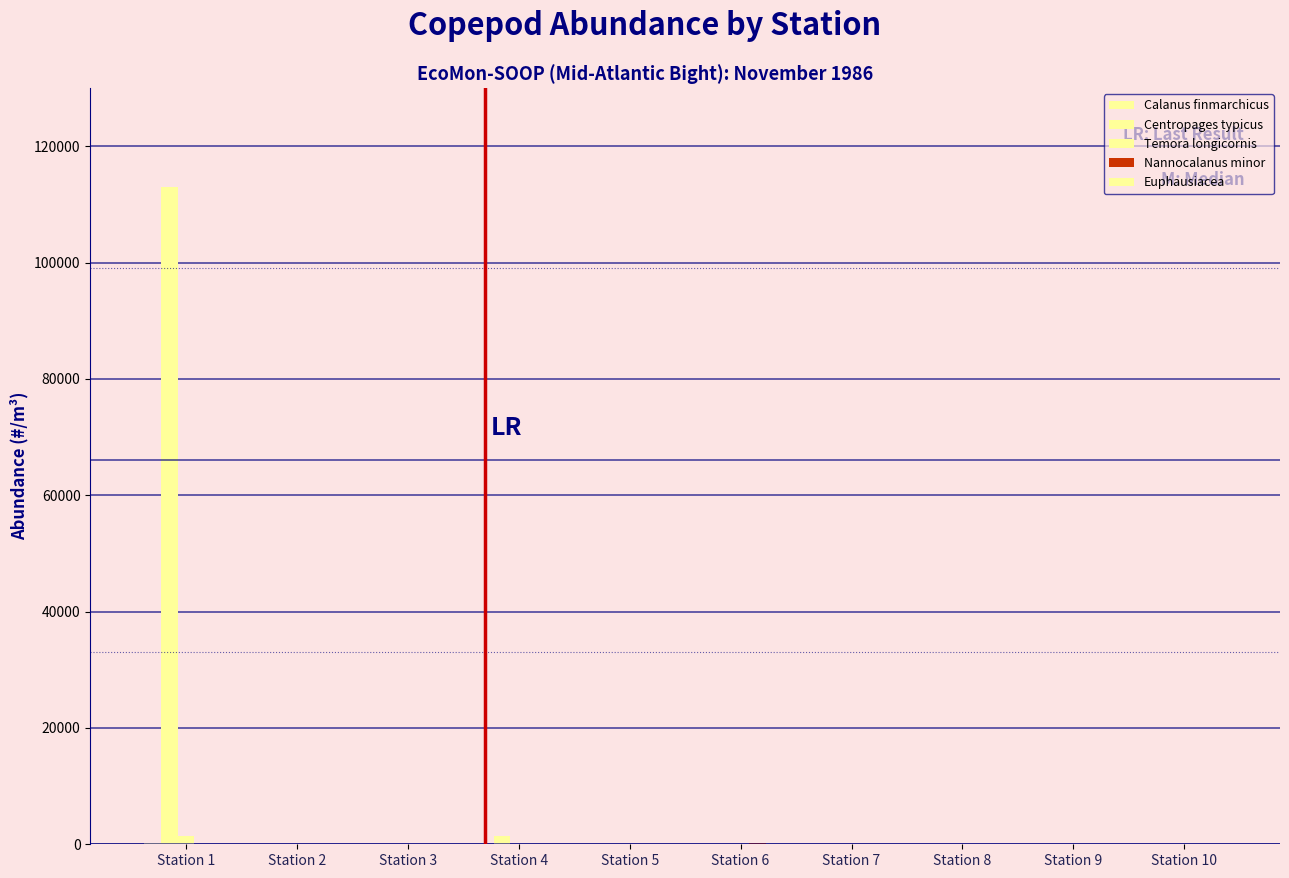

Reading left to right, what are all the values shown in this chart?

Calanus finmarchicus: 200.9	33.5	0.0	0.0	0.0	0.0	0.0	0.0	0.0	0.0
Centropages typicus: 112986.2	0.0	0.0	1506.5	0.0	0.0	0.0	0.0	0.0	0.0
Temora longicornis: 1506.5	0.0	0.0	0.0	0.0	0.0	0.0	0.0	0.0	0.0
Nannocalanus minor: 0.0	67.0	67.0	33.5	100.4	200.9	33.5	33.5	0.0	0.0
Euphausiacea: 0.0	33.5	33.5	33.5	0.0	0.0	0.0	0.0	0.0	0.0